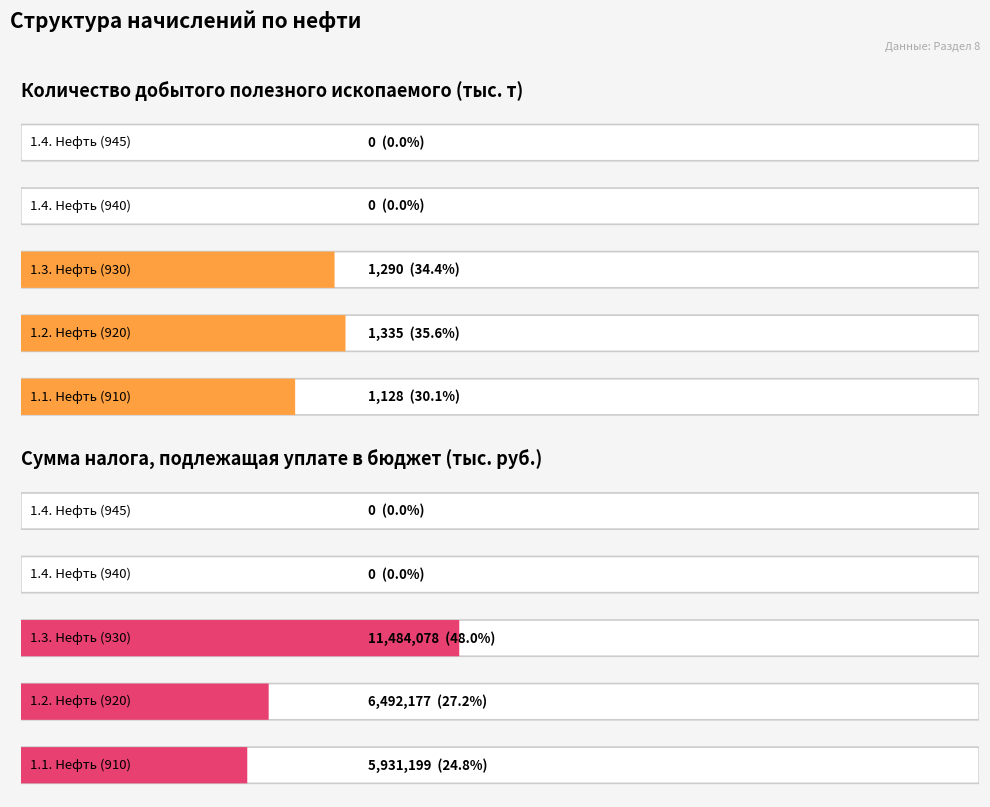

At 1.4. Нефть (940), list the series in order from smallest to largest.

Количество добытого полезного ископаемого, Сумма налога, подлежащая уплате в бюджет